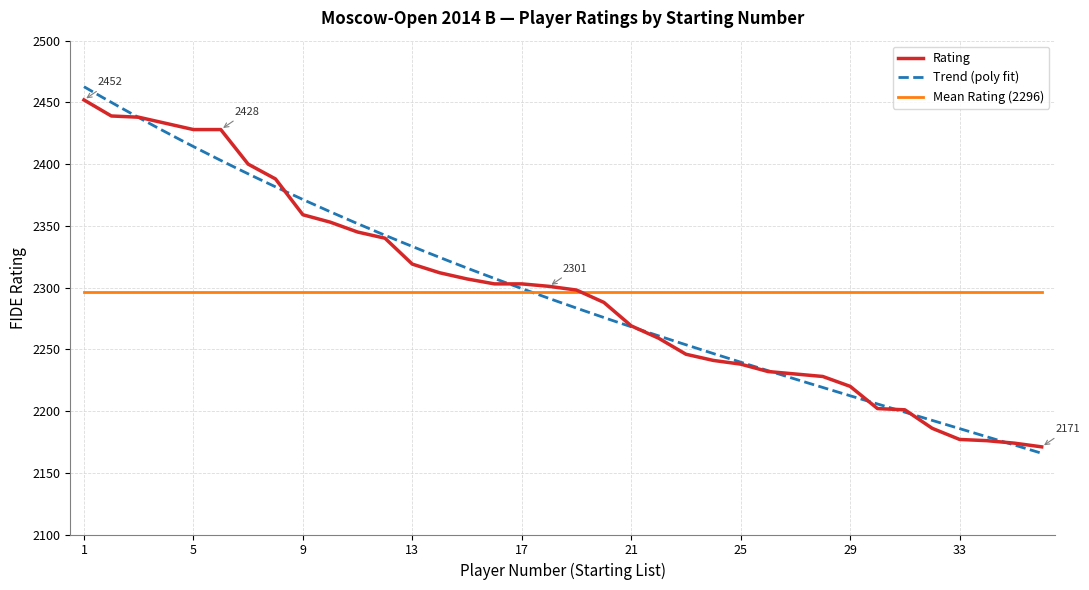

Reading left to right, list all the values displayed in this chart.

1=2452	2=2439	3=2438	4=2433	5=2428	6=2428	7=2400	8=2388	9=2359	10=2353	11=2345	12=2340	13=2319	14=2312	15=2307	16=2303	17=2303	18=2301	19=2298	20=2288	21=2269	22=2259	23=2246	24=2241	25=2238	26=2232	27=2230	28=2228	29=2220	30=2202	31=2201	32=2186	33=2177	34=2176	35=2174	36=2171